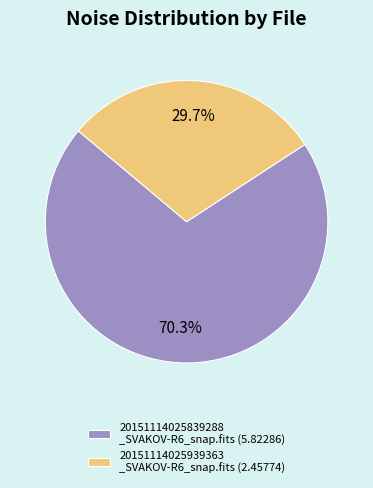

What is the smallest slice in the pie chart?

20151114025939363 _SVAKOV-R6_snap.fits (2.45774)